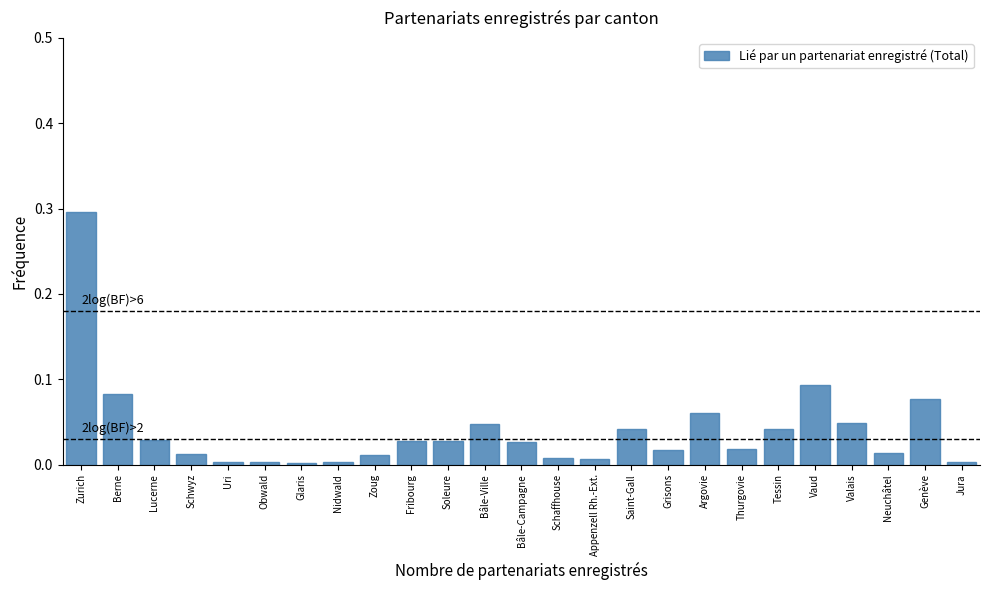

What is the sum of all values?

1.0